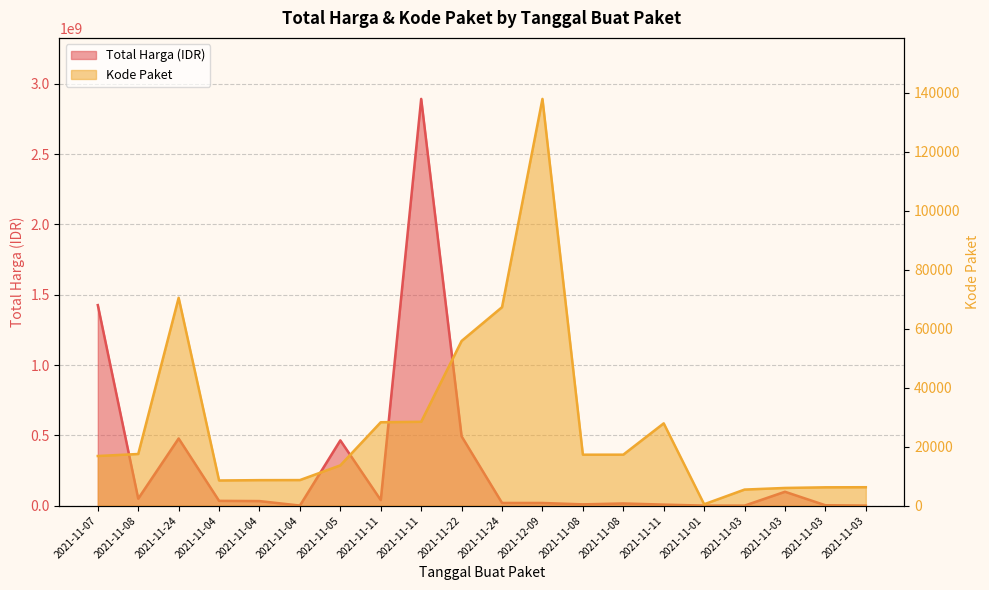

Does the chart have visible grid lines?

Yes